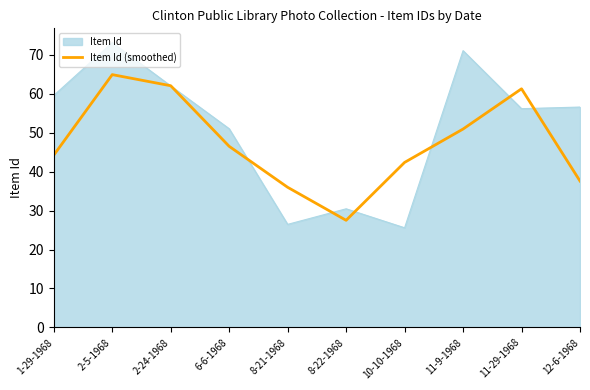

What is the approximate value of Item Id (smoothed) at 2-24-1968?

62.1